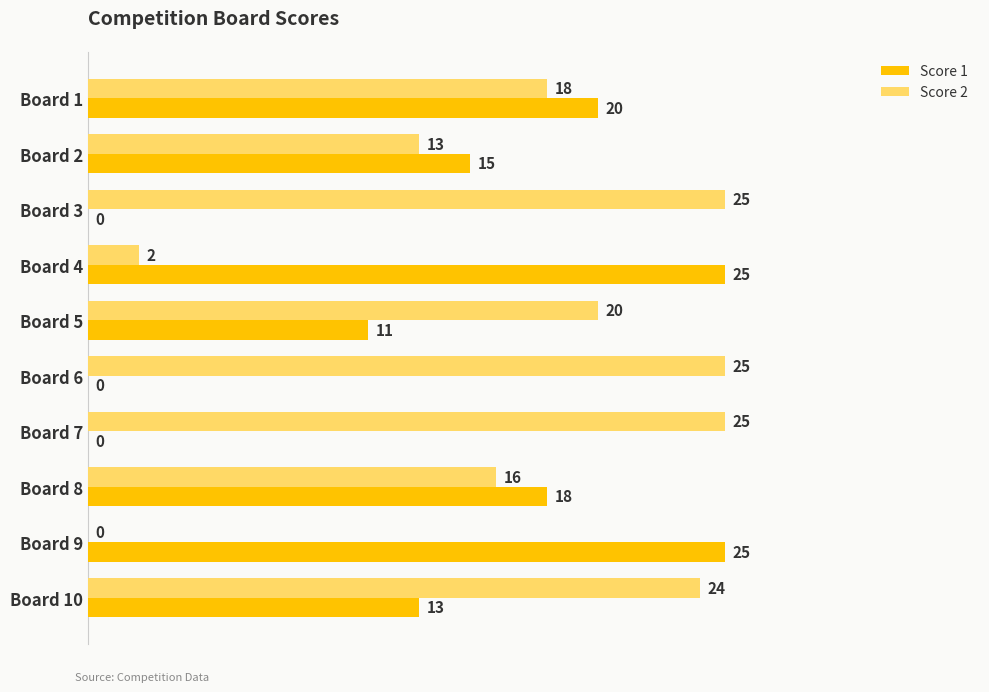

What is the sum of all Score 1 values?

127